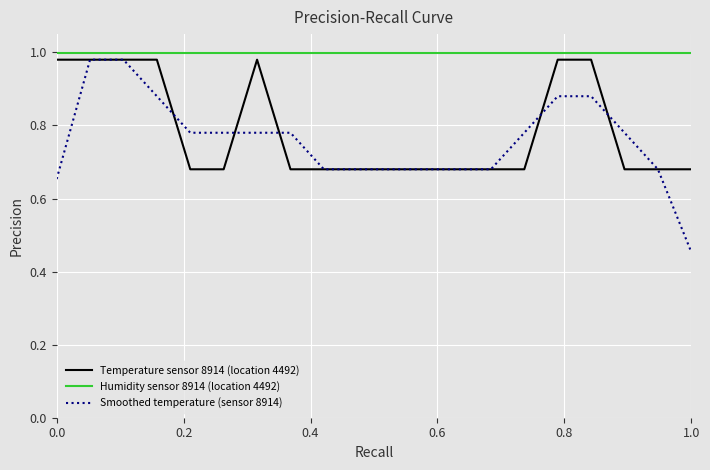

What is the maximum value shown in the chart?

1.0